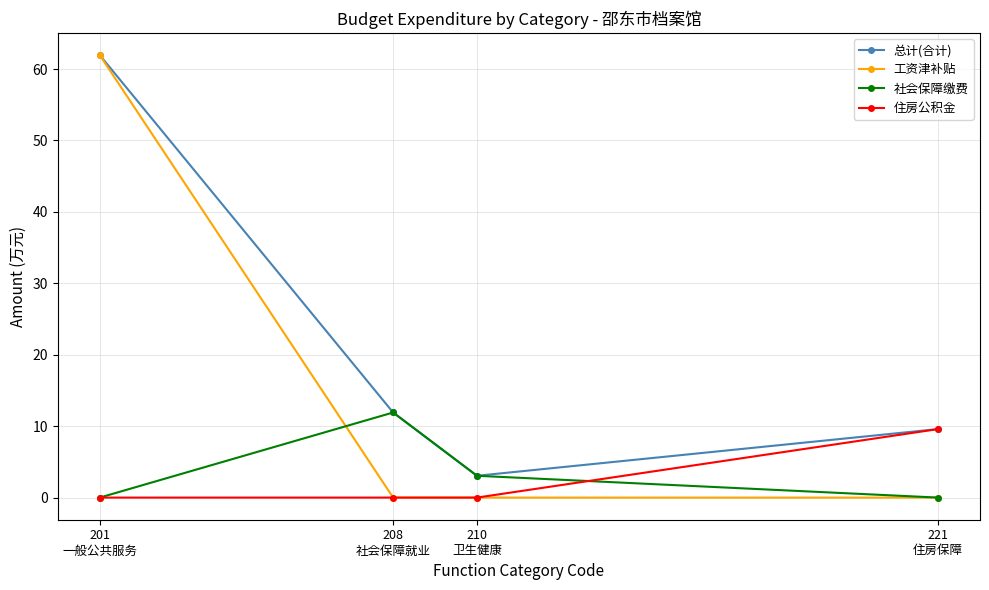

Which series has the largest range (max minus min)?

工资津补贴